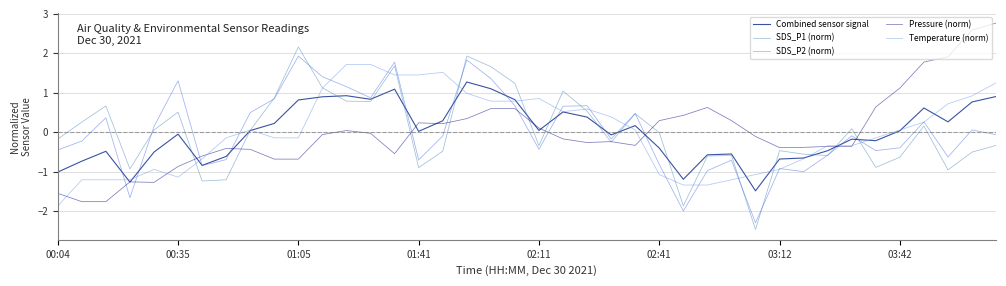

What is the greatest value displayed?

2.8